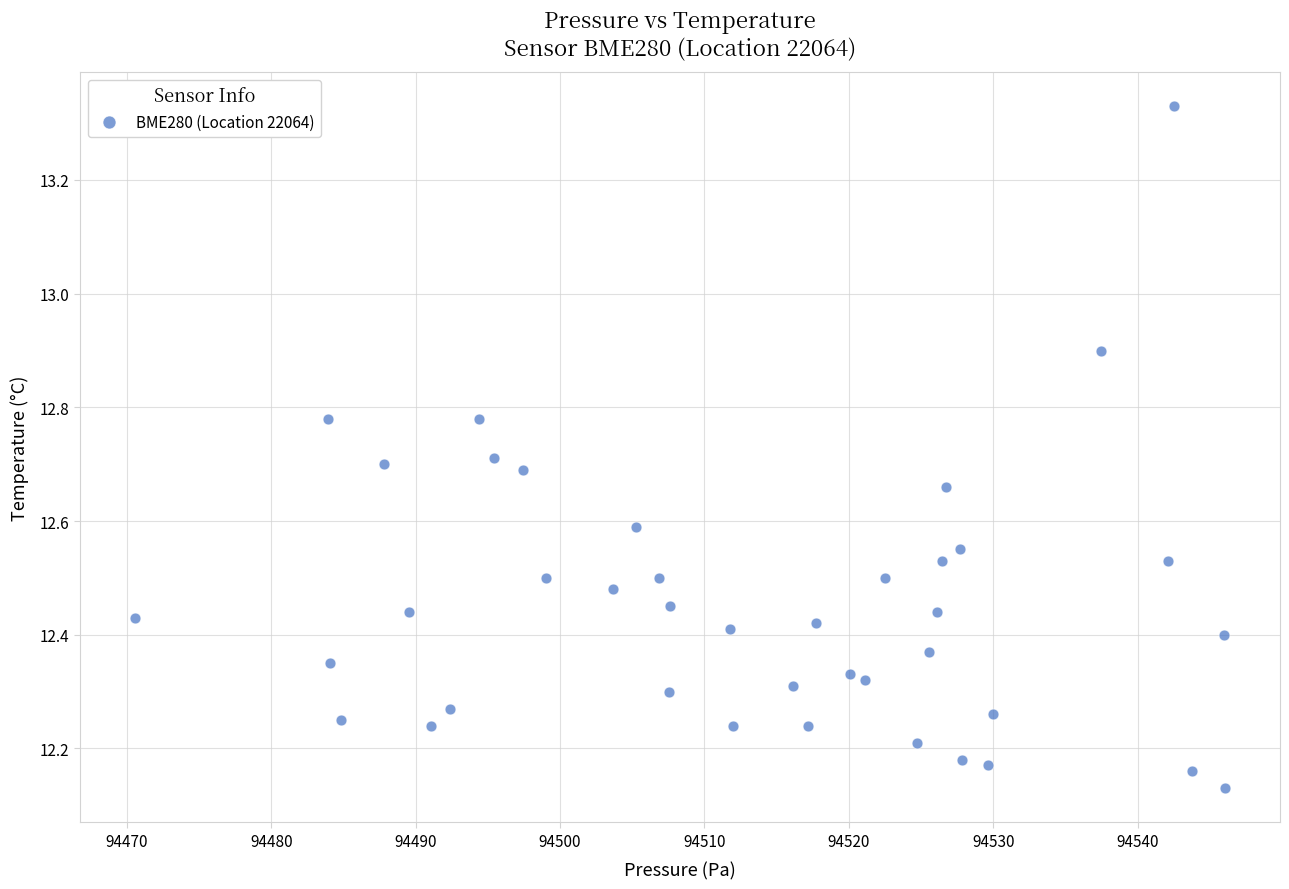

What is the range of X values (max minus min)?

75.6